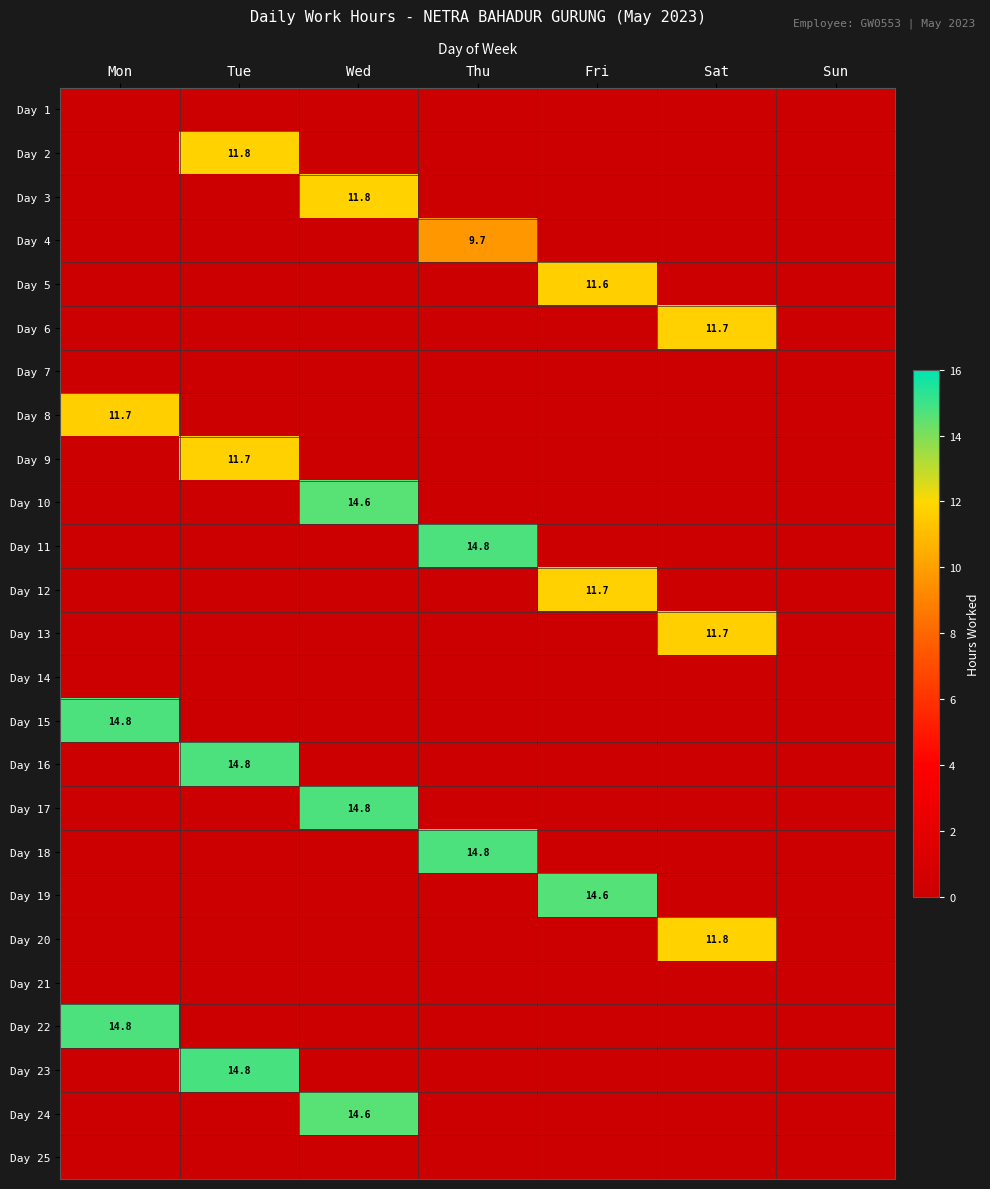

Is it true that Day 11 equals 14.8 at Thu?

True